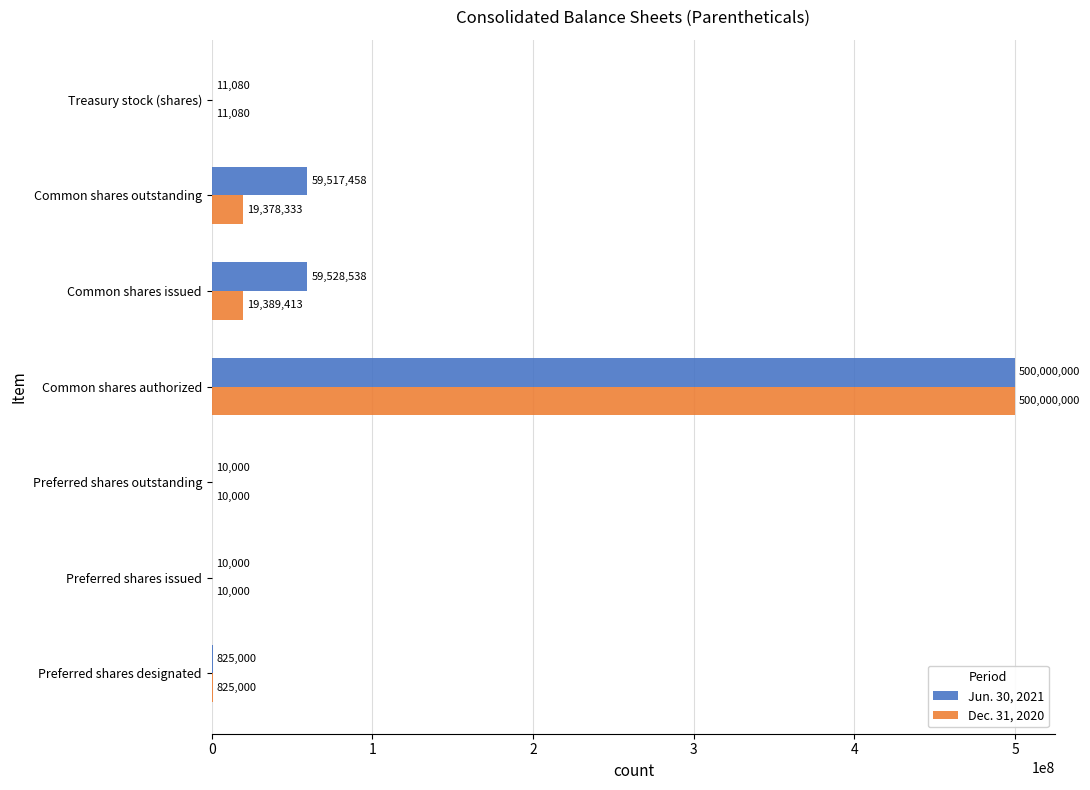

What is the highest value of the Jun. 30, 2021 series?

500000000